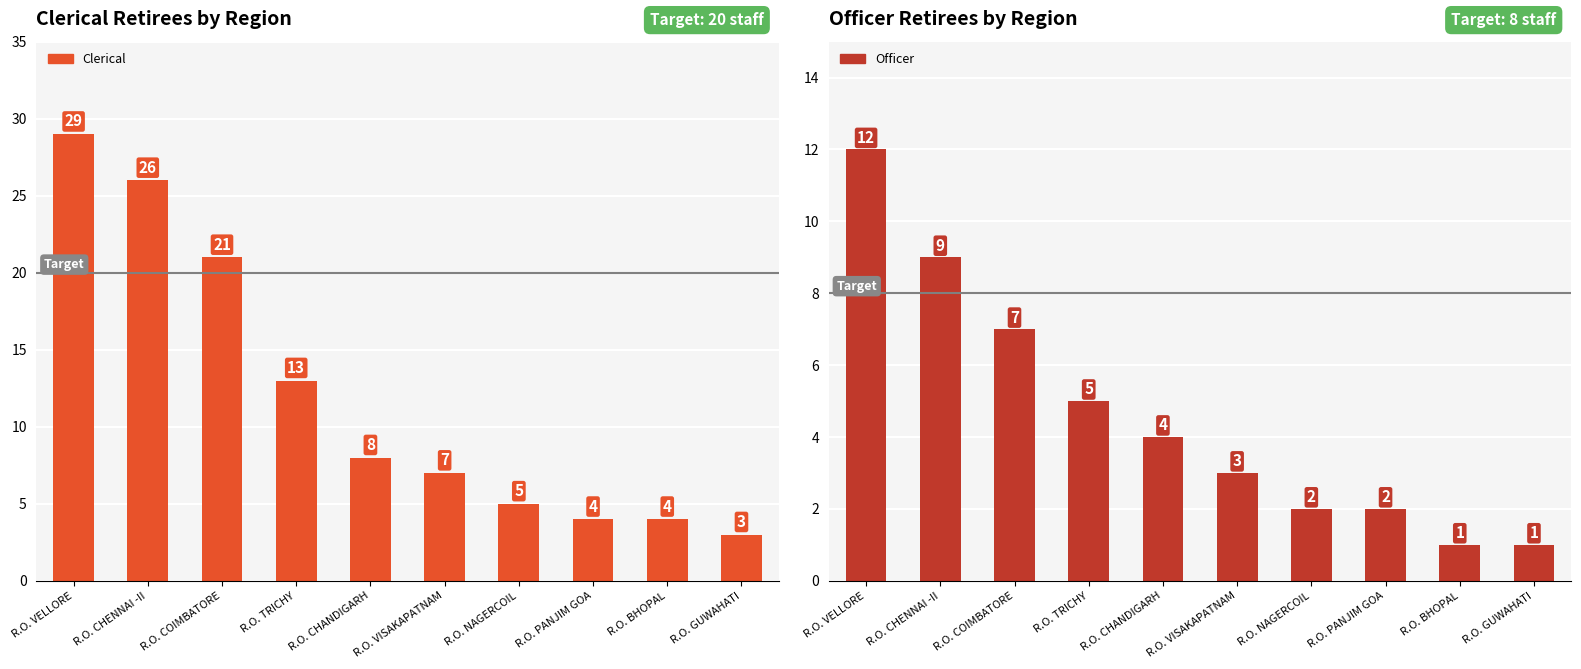

What is the value of the Officer bar at the 7th from the left?

2